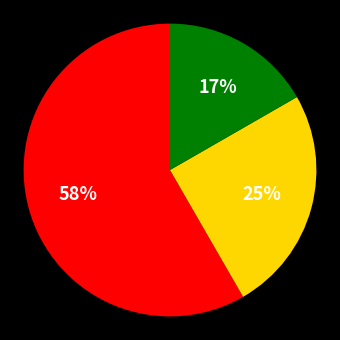

To the nearest percent, what is the average slice percentage?

33%